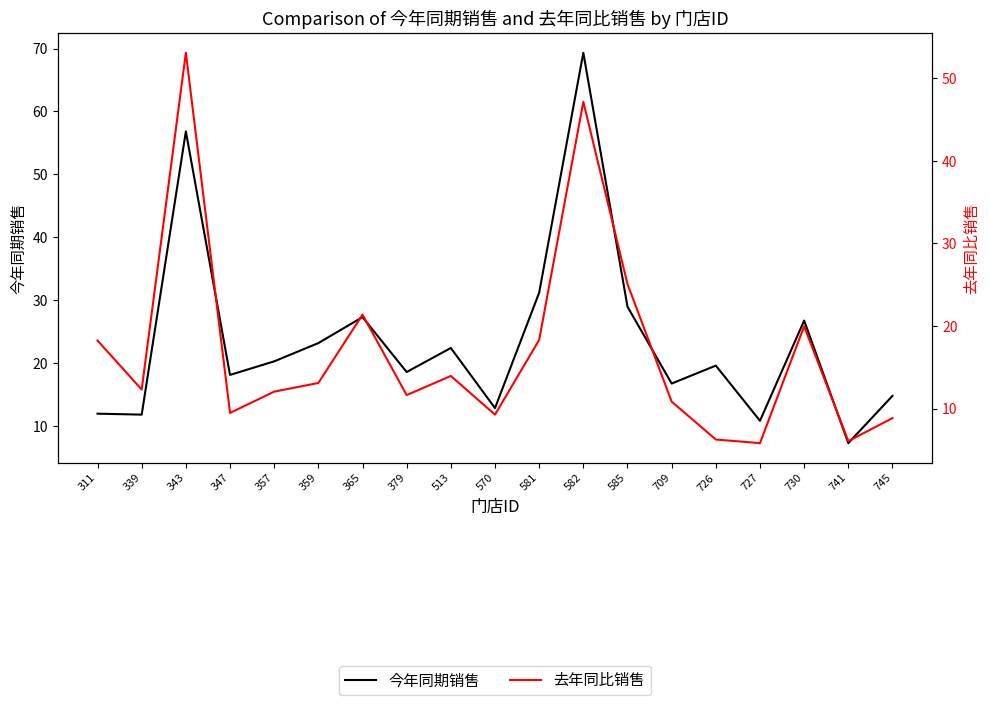

At how many categories does at least one series exceed 66?

1